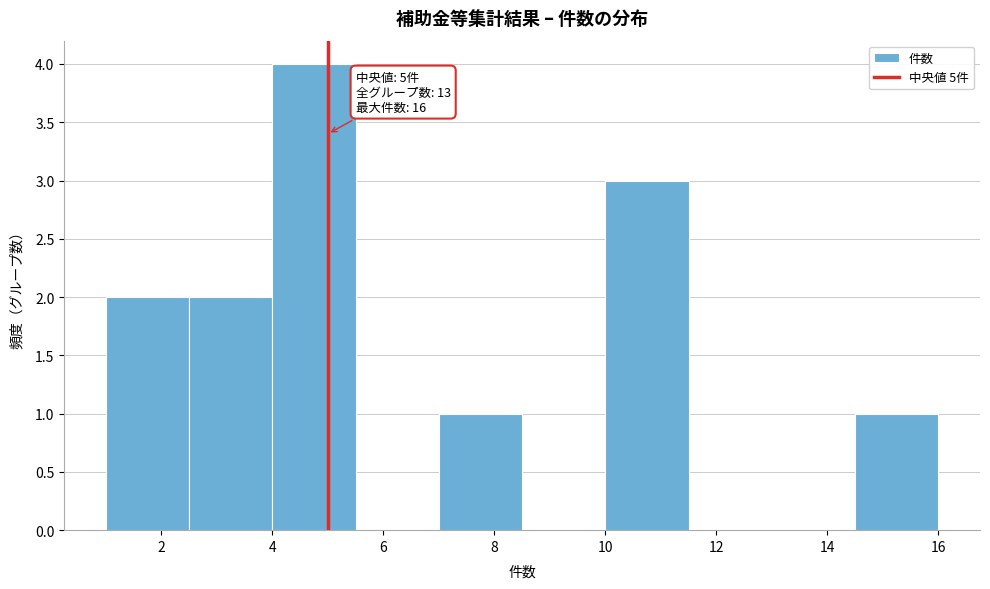

Over which range of the x-axis is the bar tallest?

4.0 to 5.5